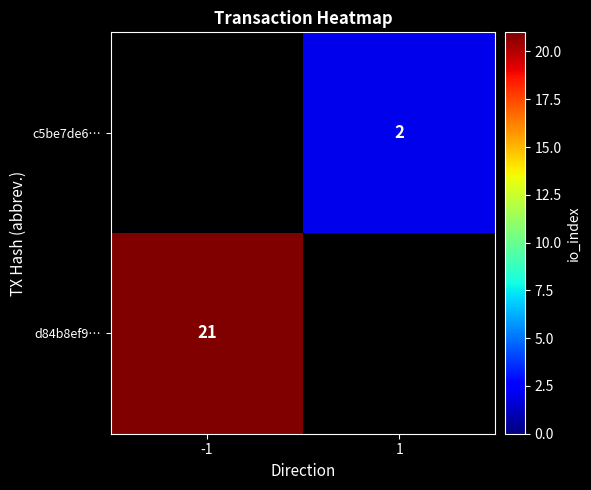

Is it true that c5be7de6… equals 2 at 1?

True